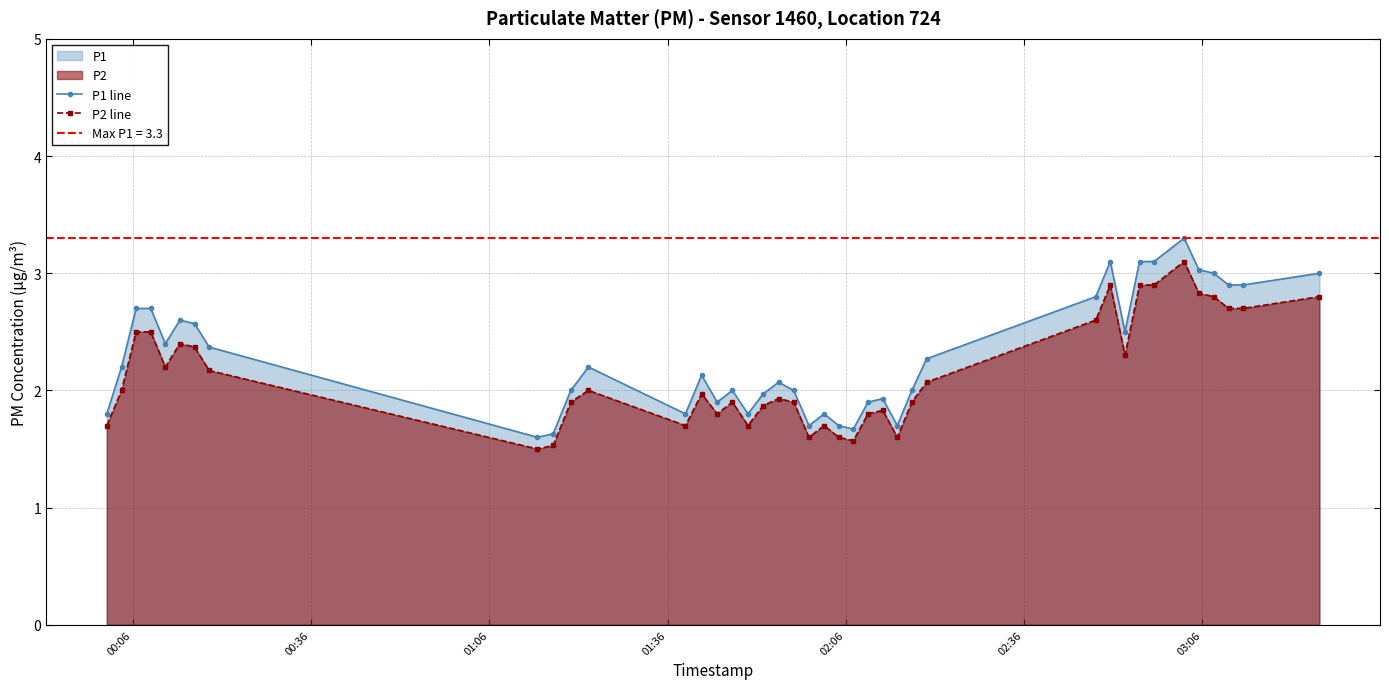

True or false: P1 line has more than 0 points higher than both neighbors.

True